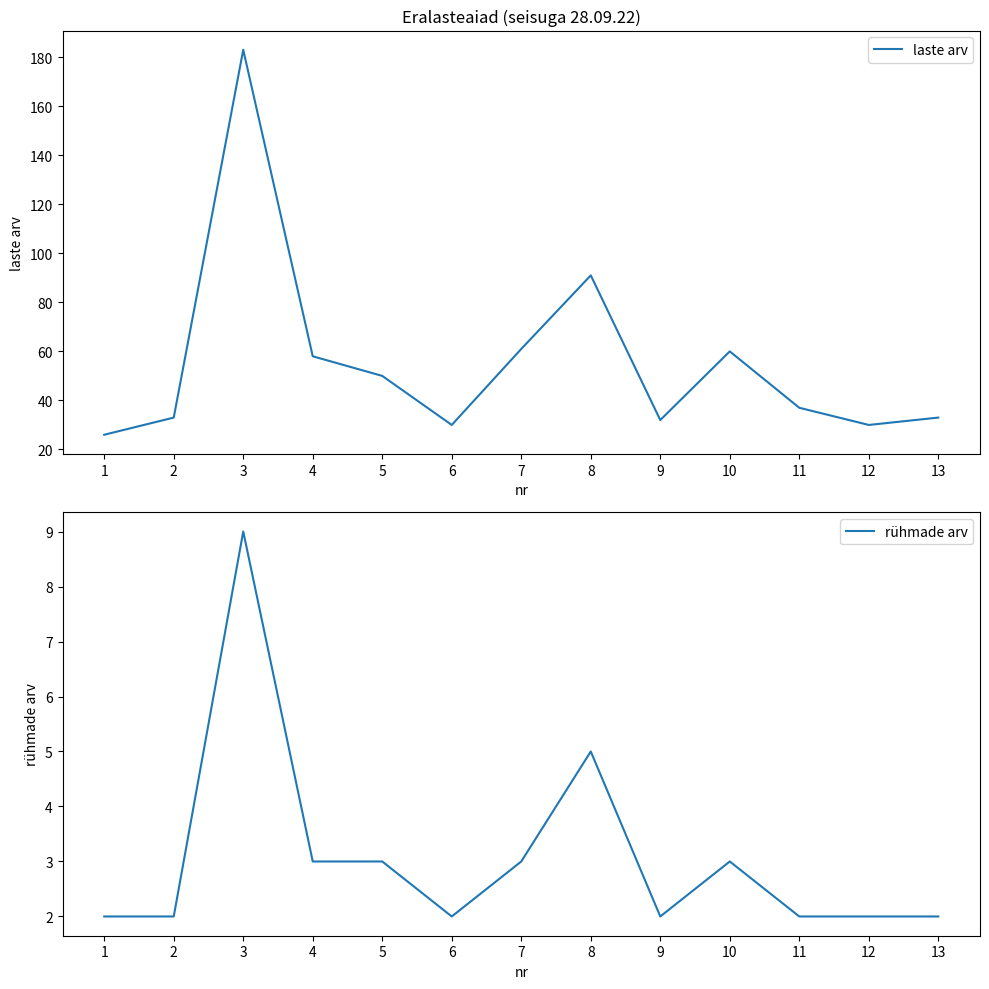

Reading left to right, list all the values displayed in this chart.

laste arv: 1=26	2=33	3=183	4=58	5=50	6=30	7=61	8=91	9=32	10=60	11=37	12=30	13=33
rühmade arv: 1=2	2=2	3=9	4=3	5=3	6=2	7=3	8=5	9=2	10=3	11=2	12=2	13=2